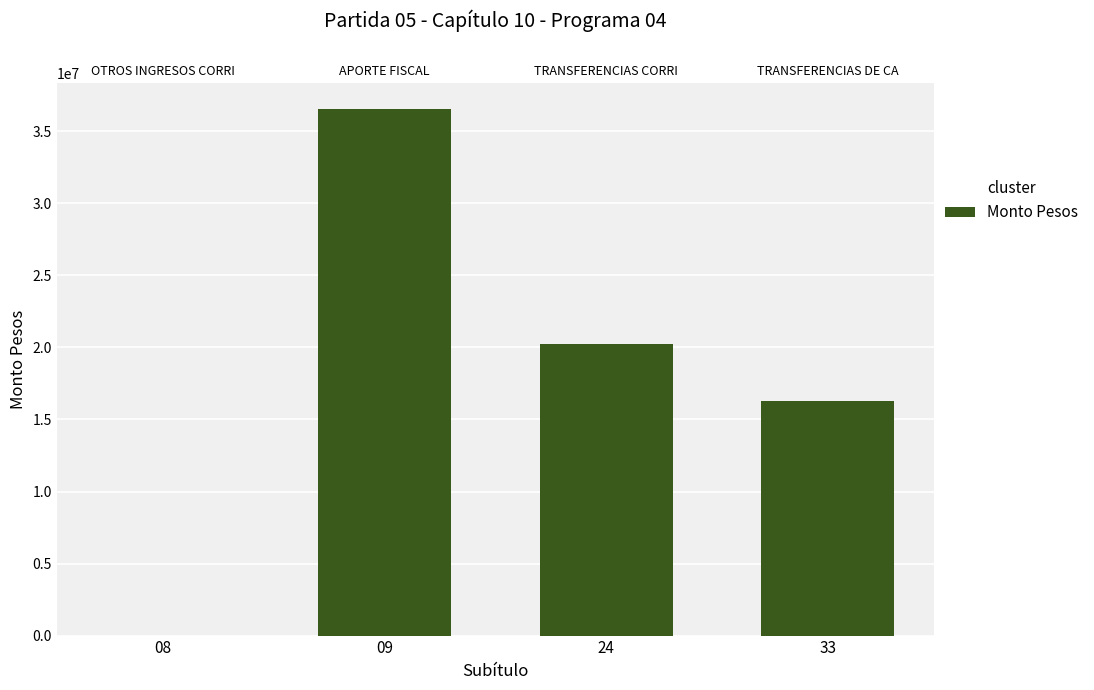

What is the sum of the values at 24 and 33?

36527709